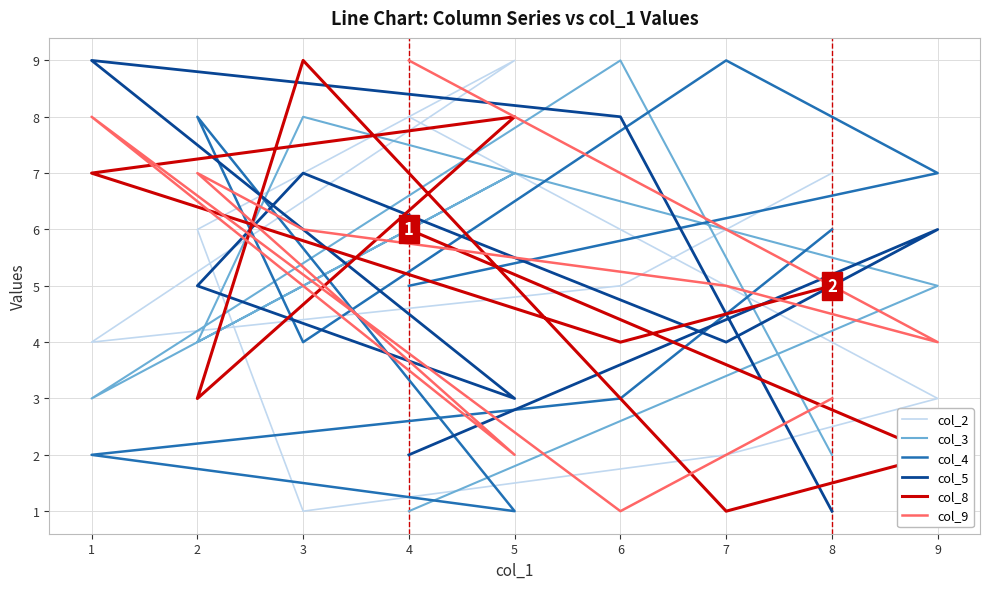

Reading left to right, transcribe all the data shown in this chart.

col_2: 8	3	2	1	6	9	4	5	7
col_3: 1	5	6	8	4	7	3	9	2
col_4: 5	7	9	4	8	1	2	3	6
col_5: 2	6	4	7	5	3	9	8	1
col_8: 6	2	1	9	3	8	7	4	5
col_9: 9	4	5	6	7	2	8	1	3